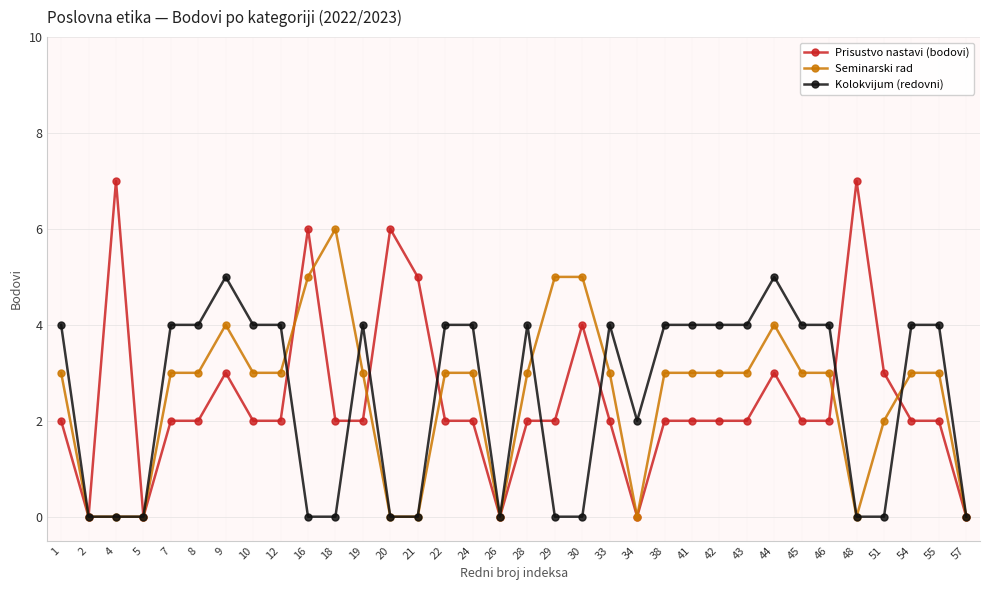

What is the spread (max minus min) of values at 24?

2